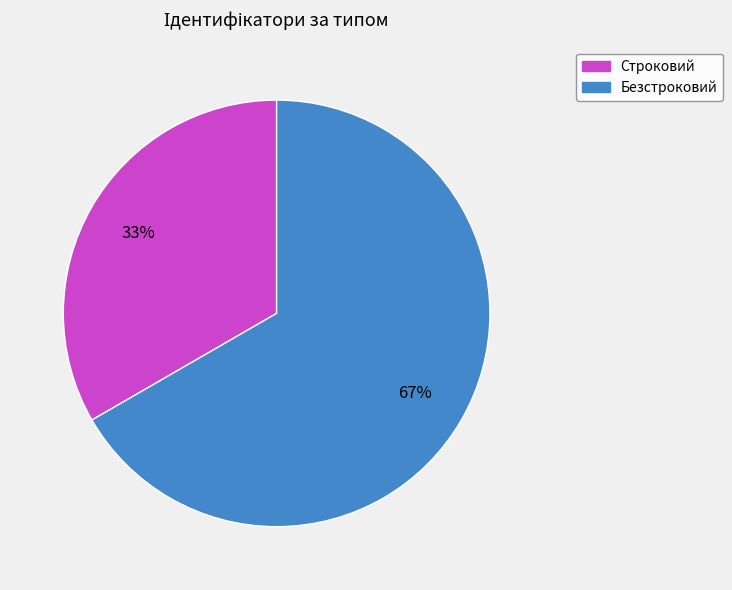

Count the number of slices in the pie.

2